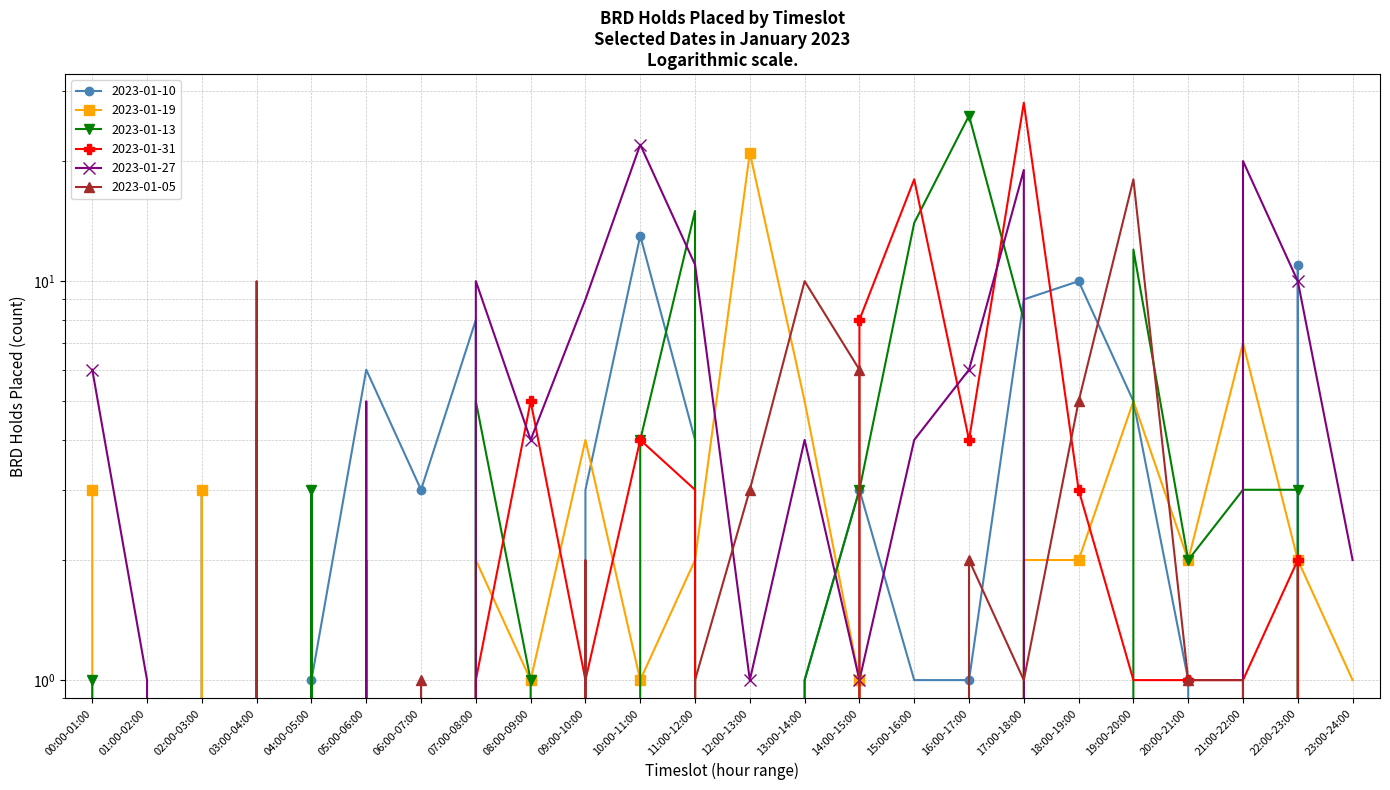

At which category does 2023-01-19 reach its first local peak?

02:00-03:00